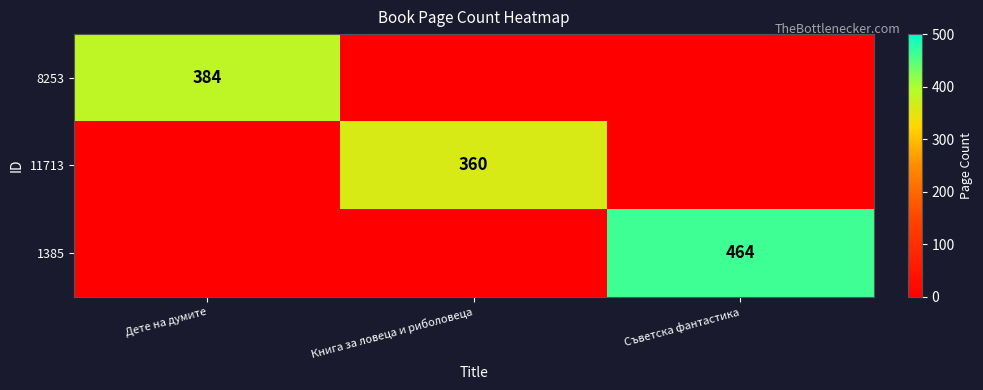

True or false: 1385 has a value of 216 at Съветска фантастика.

False